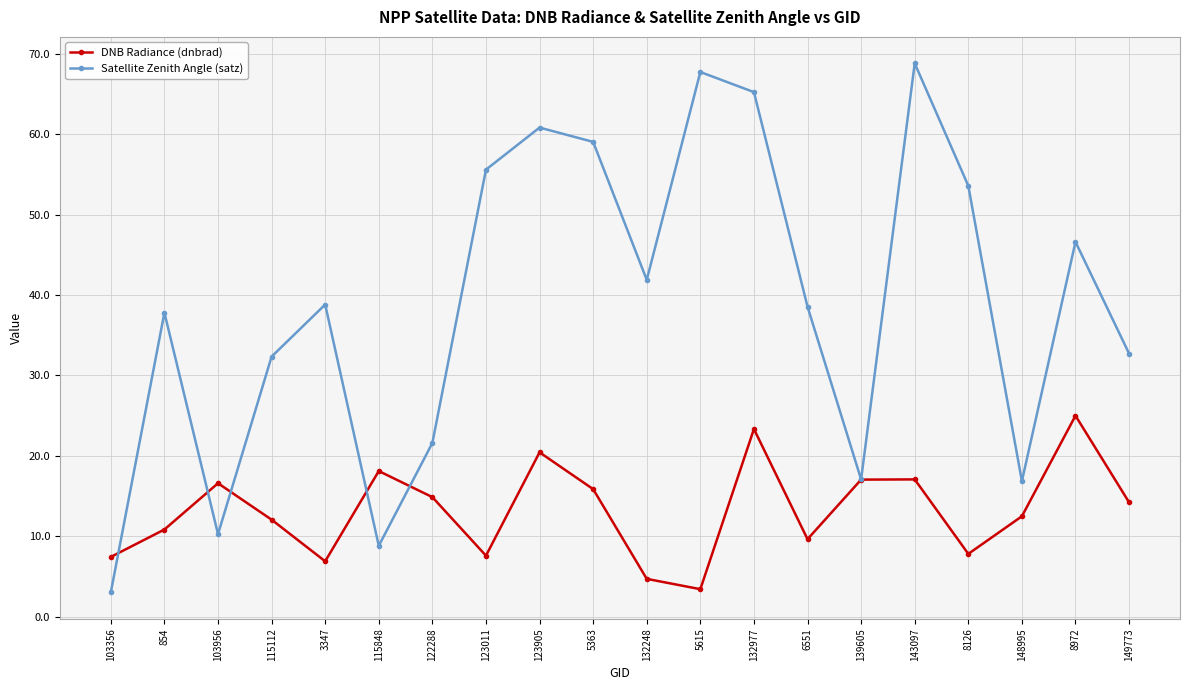

How many values in the DNB Radiance (dnbrad) series are below 14?

10